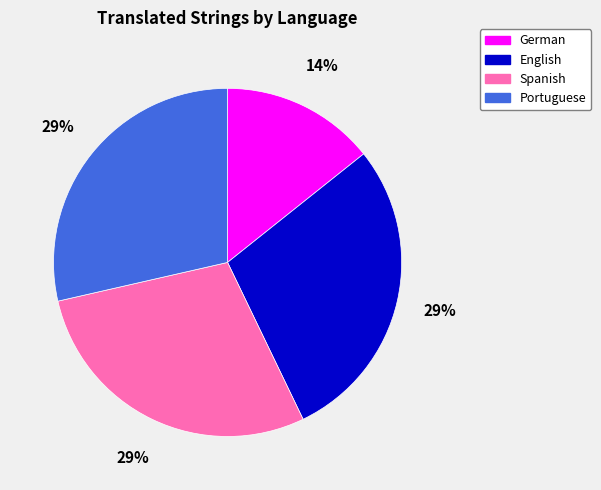

What percentage is the German slice, to the nearest percent?

14%